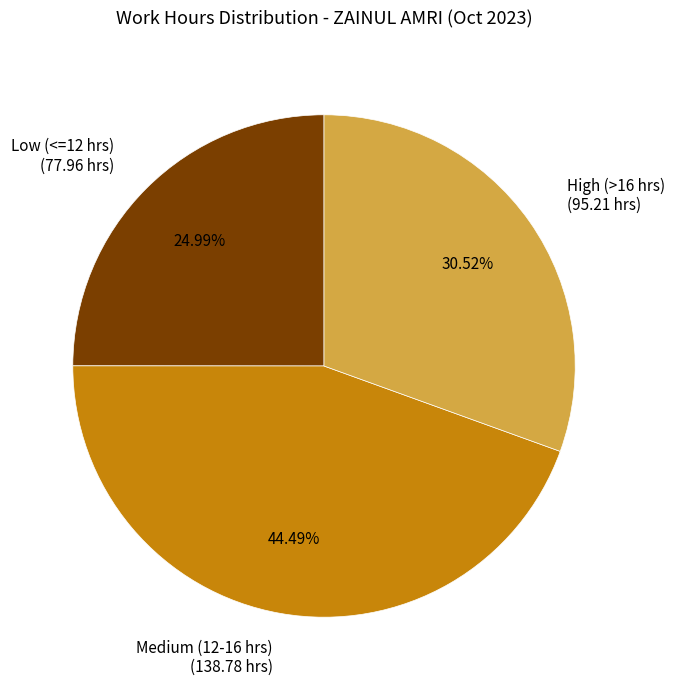

Do Low (<=12 hrs) (77.96 hrs) and Medium (12-16 hrs) (138.78 hrs) together represent more than half of the pie?

Yes